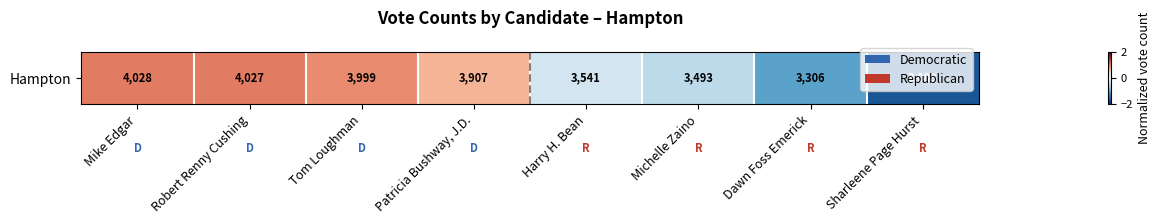

What is the difference between the maximum and minimum values?

2.7